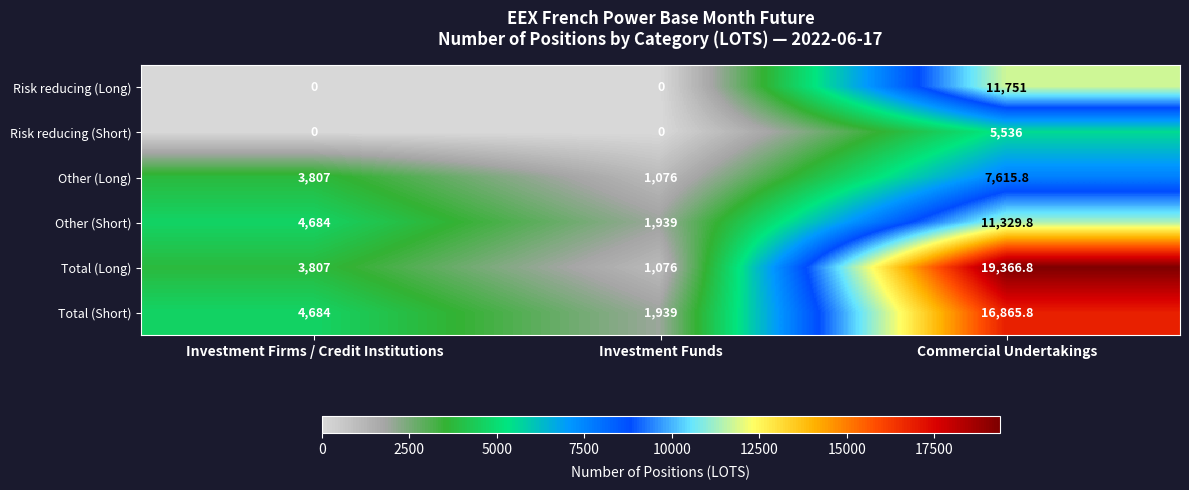

Reading right to left, list all the values displayed in this chart.

Risk reducing (Long): Commercial Undertakings=11751.0	Investment Funds=0.0	Investment Firms / Credit Institutions=0.0
Risk reducing (Short): Commercial Undertakings=5536.0	Investment Funds=0.0	Investment Firms / Credit Institutions=0.0
Other (Long): Commercial Undertakings=7615.8	Investment Funds=1076.0	Investment Firms / Credit Institutions=3807.0
Other (Short): Commercial Undertakings=11329.8	Investment Funds=1939.0	Investment Firms / Credit Institutions=4684.0
Total (Long): Commercial Undertakings=19366.8	Investment Funds=1076.0	Investment Firms / Credit Institutions=3807.0
Total (Short): Commercial Undertakings=16865.8	Investment Funds=1939.0	Investment Firms / Credit Institutions=4684.0